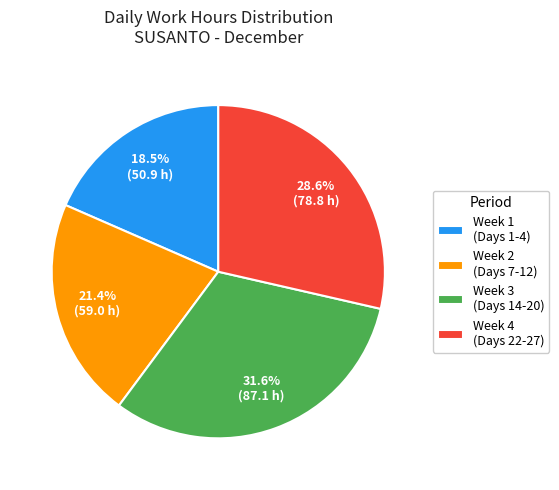

Which category has the smallest portion of the pie?

Week 1 (Days 1-4)